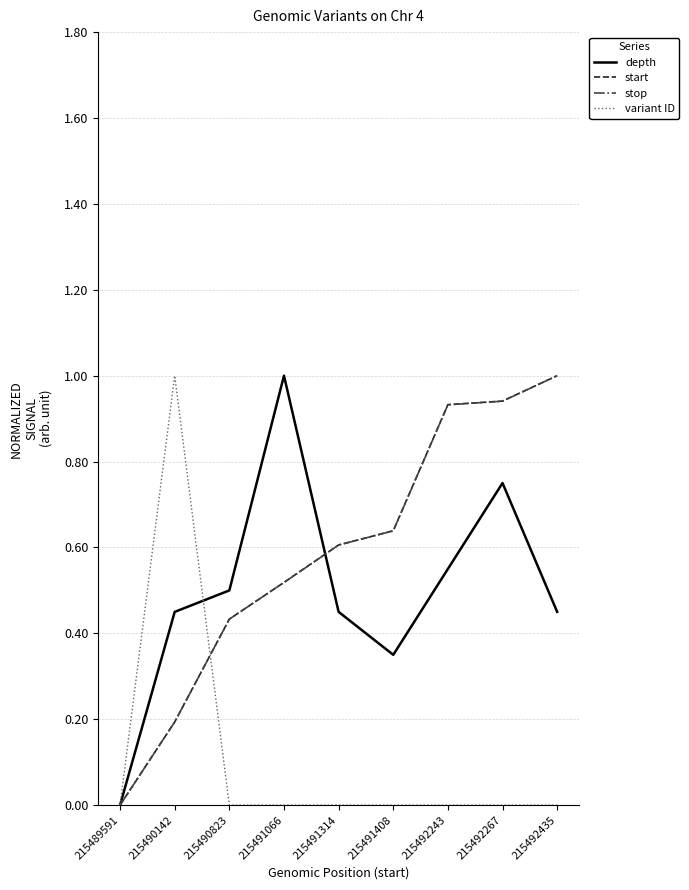

How many interior local valleys does the depth series have?

1